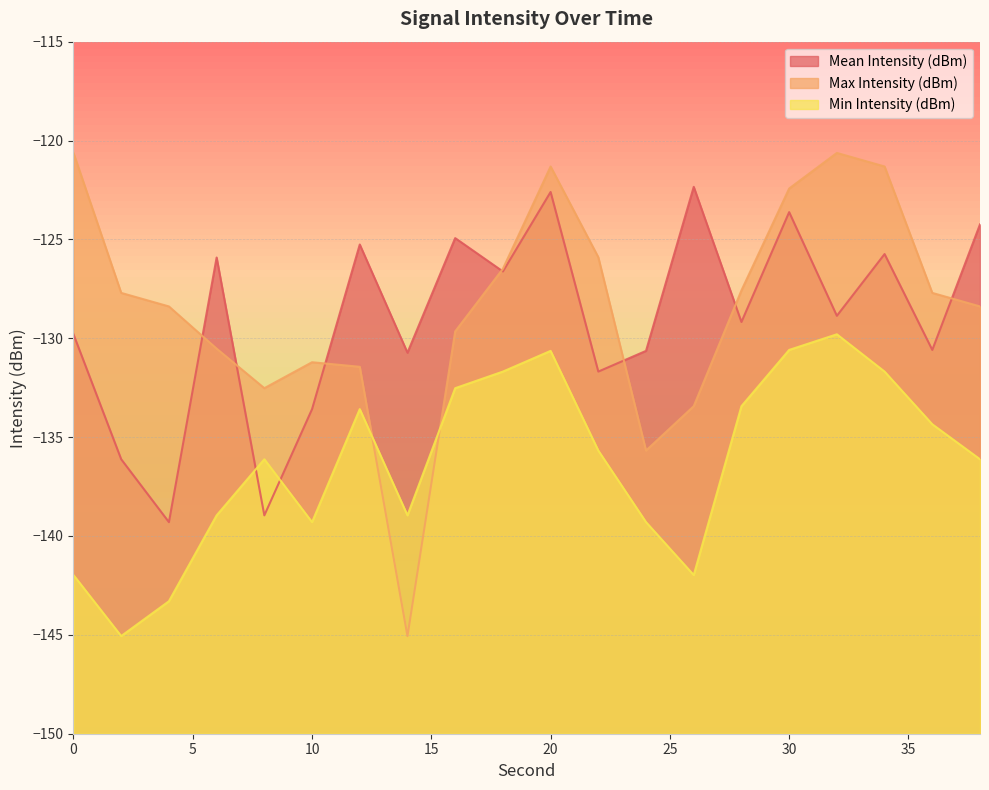

True or false: Mean Intensity (dBm) and Max Intensity (dBm) cross at least once.

True